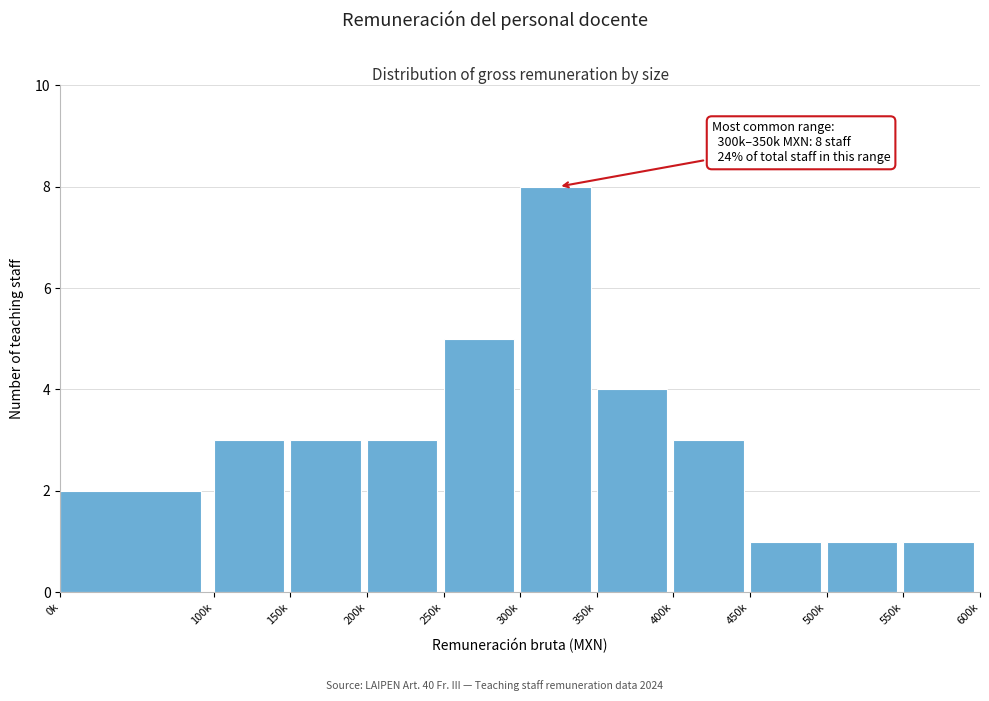

Reading right to left, list all the values displayed in this chart.

1	1	1	3	4	8	5	3	3	3	2